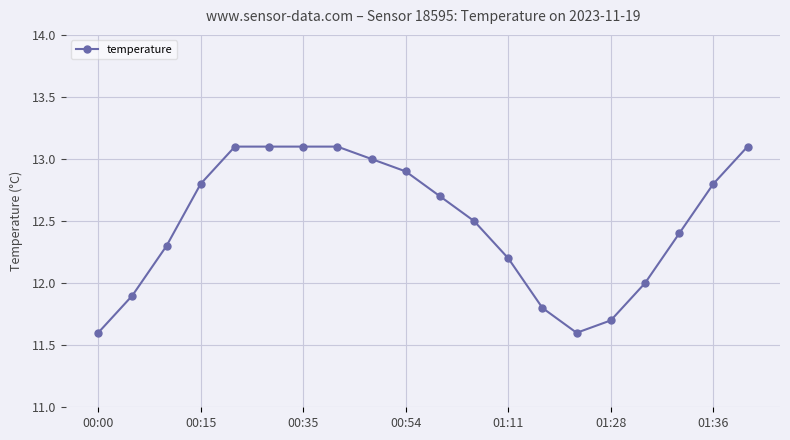

What is the smallest value displayed?

11.6